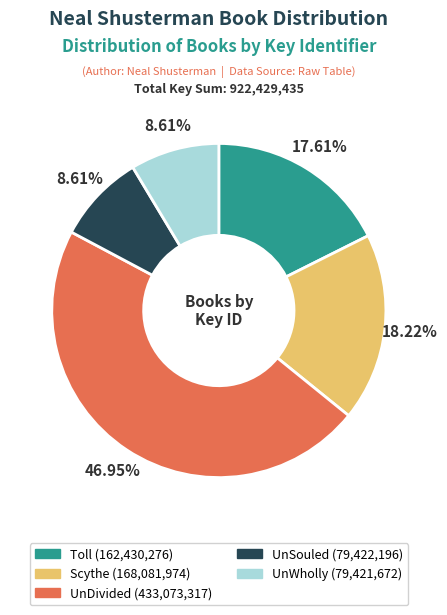

Count the number of slices in the pie.

5